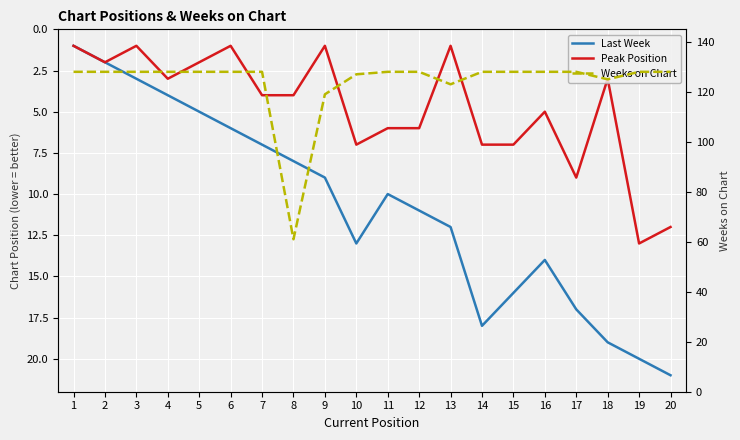

Where is Last Week nearest to the value 11?

12